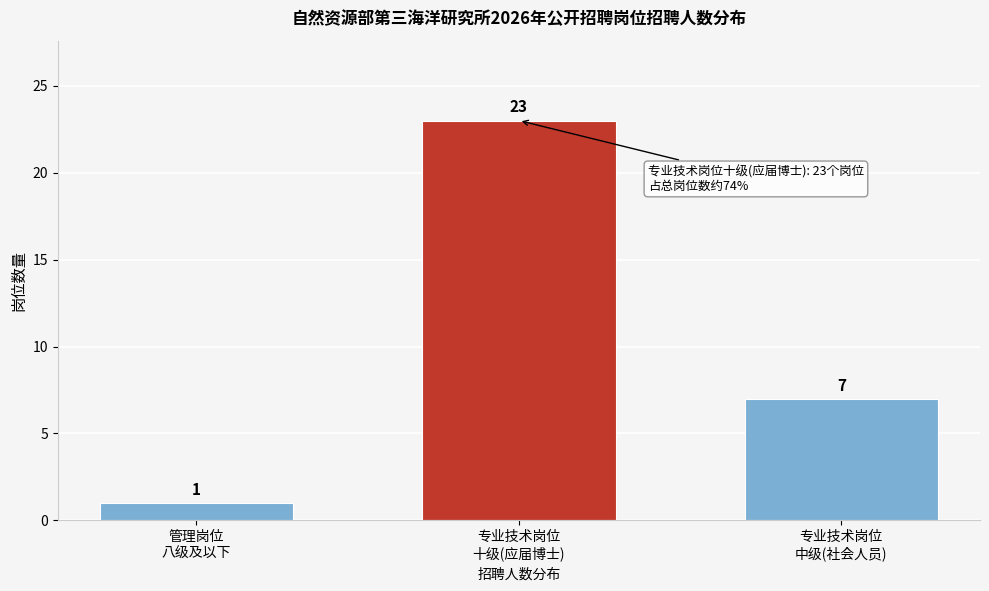

Reading left to right, extract all data points from this chart.

1	23	7